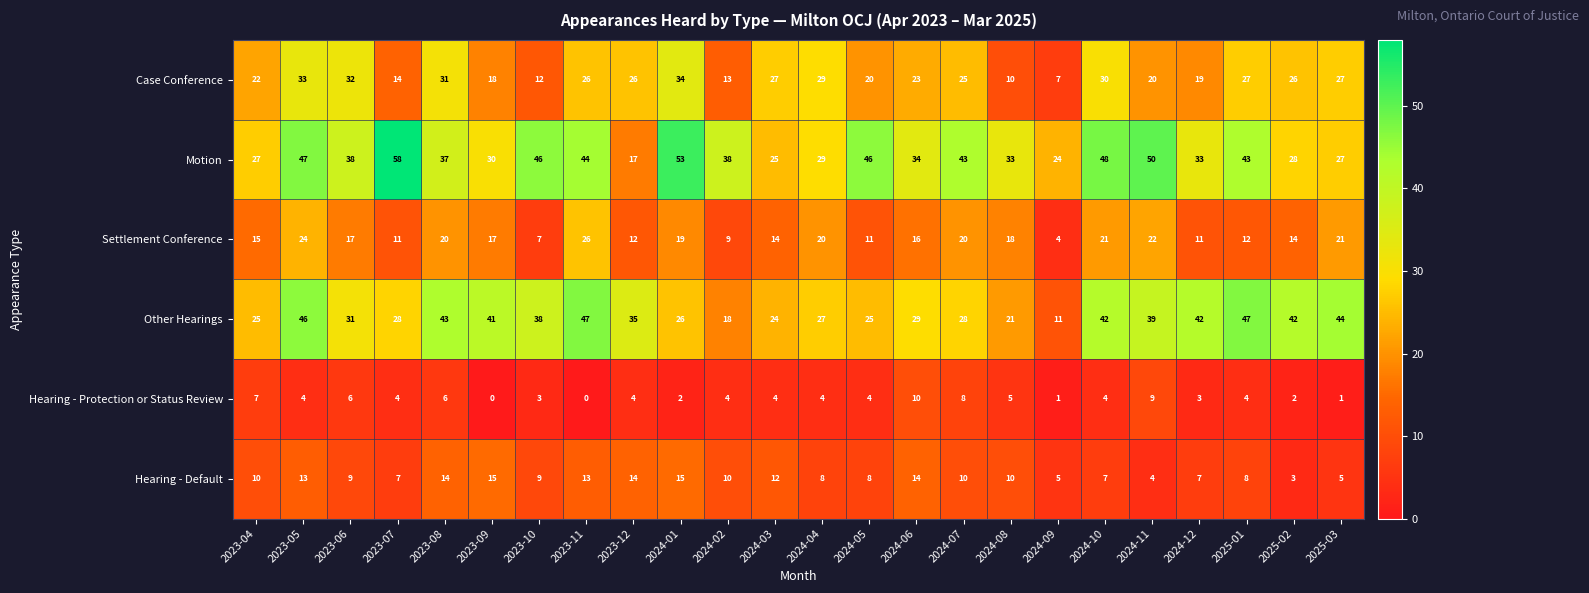

What is the spread (max minus min) of values at 2024-05?

42